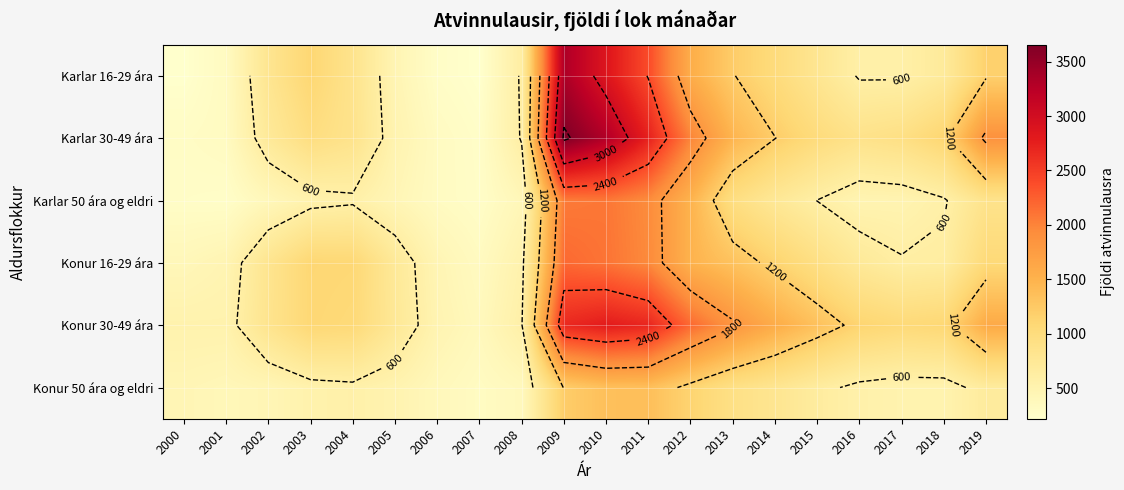

At which category is the sum across all series the highest?

2009